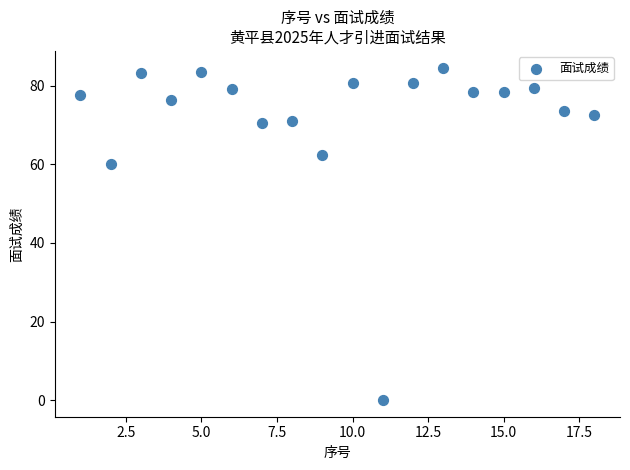

What Y value in the scatter plot is closest to 42?

60.0